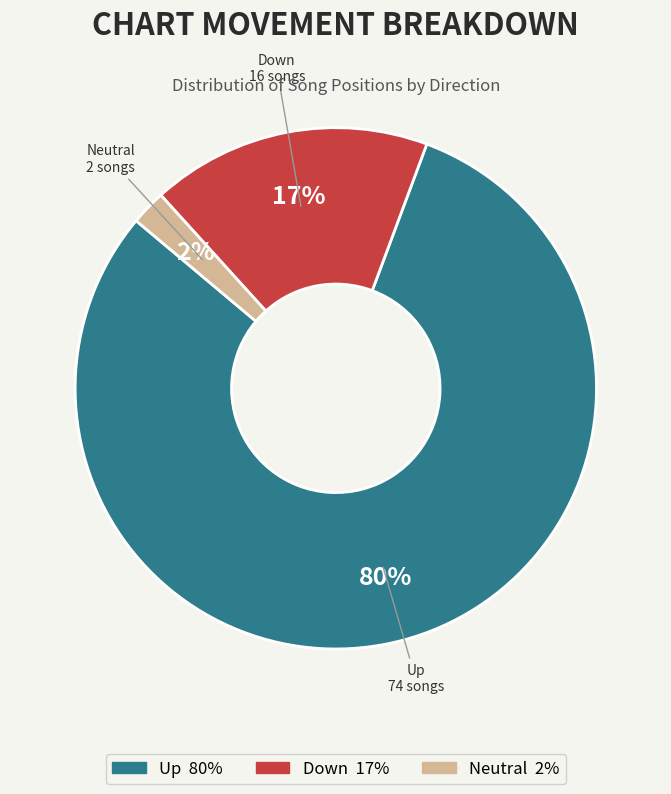

To the nearest percent, what is the average slice percentage?

33%